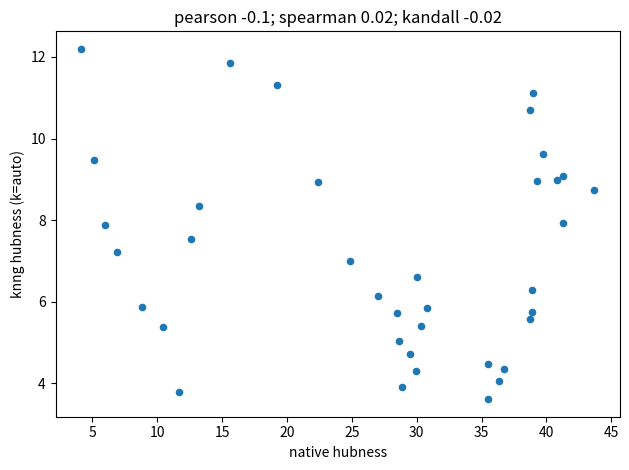

What is the range of Y values (max minus min)?

8.6